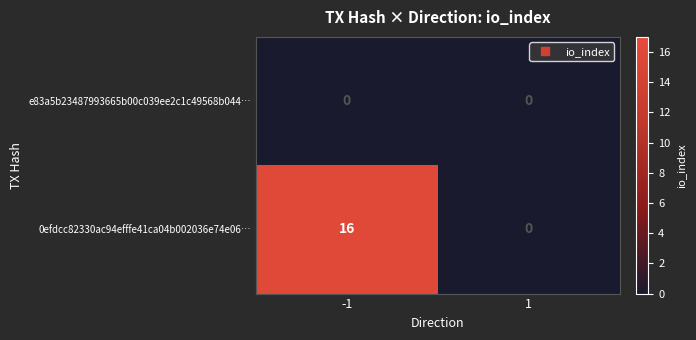

Reading left to right, transcribe all the data shown in this chart.

e83a5b23487993665b00c039ee2c1c49568b044…: 0	0
0efdcc82330ac94efffe41ca04b002036e74e06…: 16	0